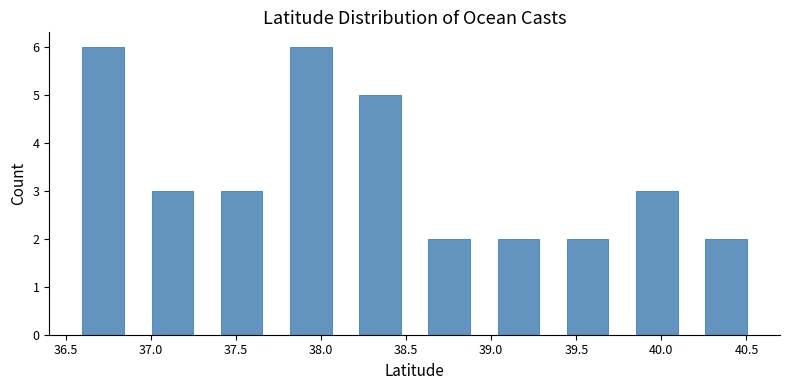

Reading left to right, transcribe this chart: for each bar, give the range it covers on the x-axis and its height. Neither the bar edges nor the heights are printed on the chart, so give them approximately, as read against the axes.

36.50 to 36.90: 6
36.90 to 37.35: 3
37.35 to 37.75: 3
37.75 to 38.15: 6
38.15 to 38.55: 5
38.55 to 38.95: 2
38.95 to 39.35: 2
39.35 to 39.75: 2
39.75 to 40.20: 3
40.20 to 40.60: 2